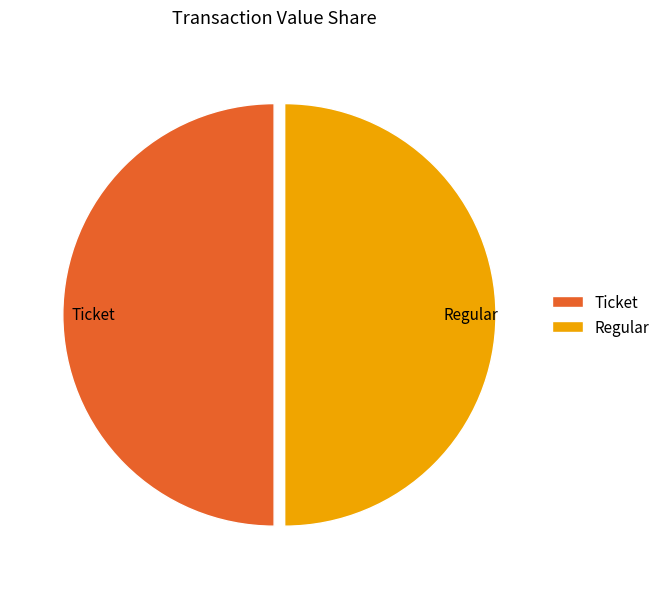

What is the ratio of the value at Ticket to the value at Regular?

1.0